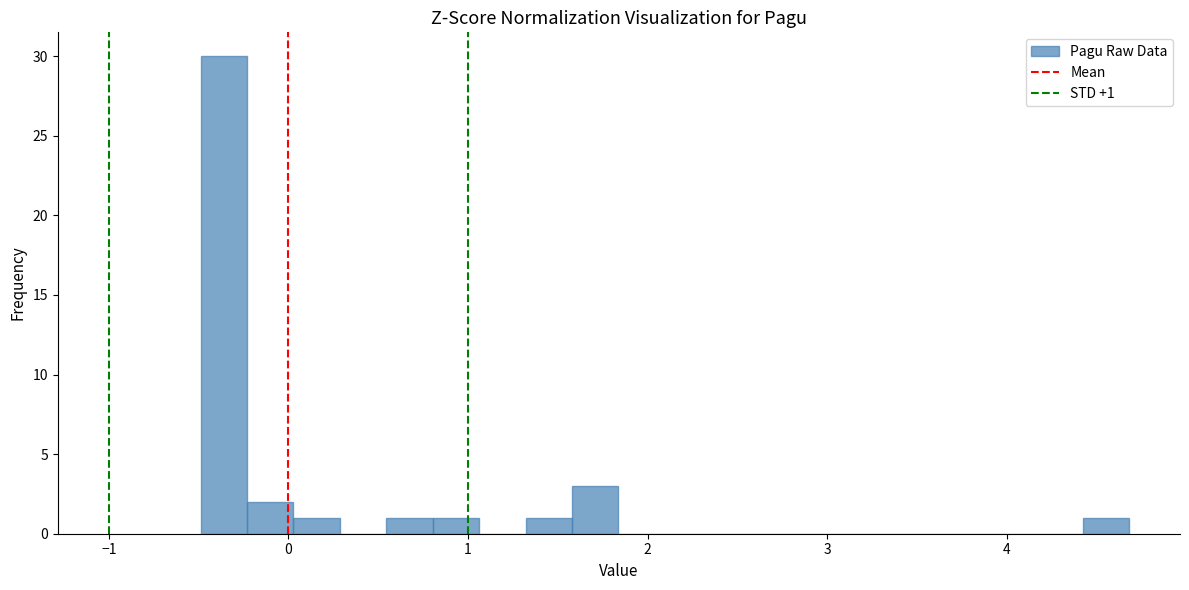

Around what value on the x-axis is the tallest bar? Give the approximate position of its centre, as read against the axis.

-0.4